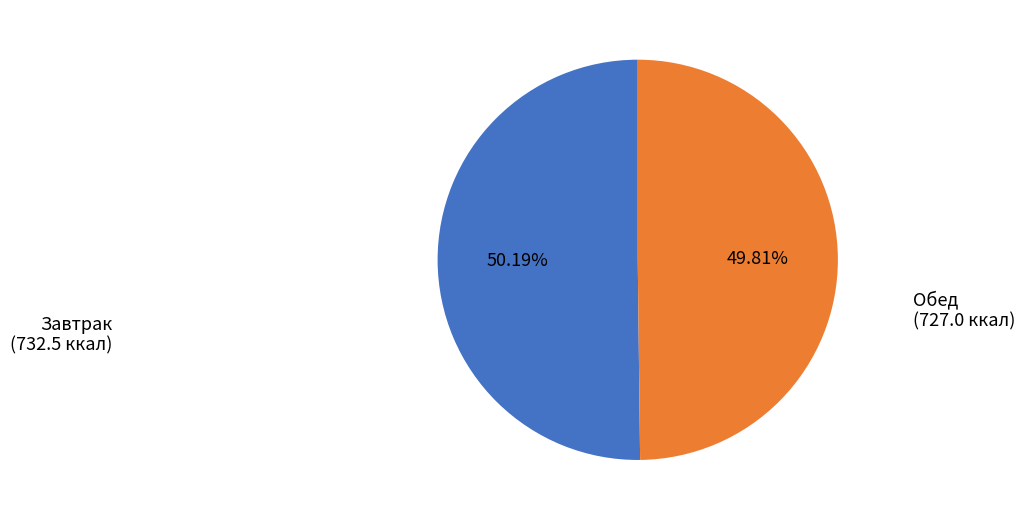

To the nearest percent, what is the average slice percentage?

50%